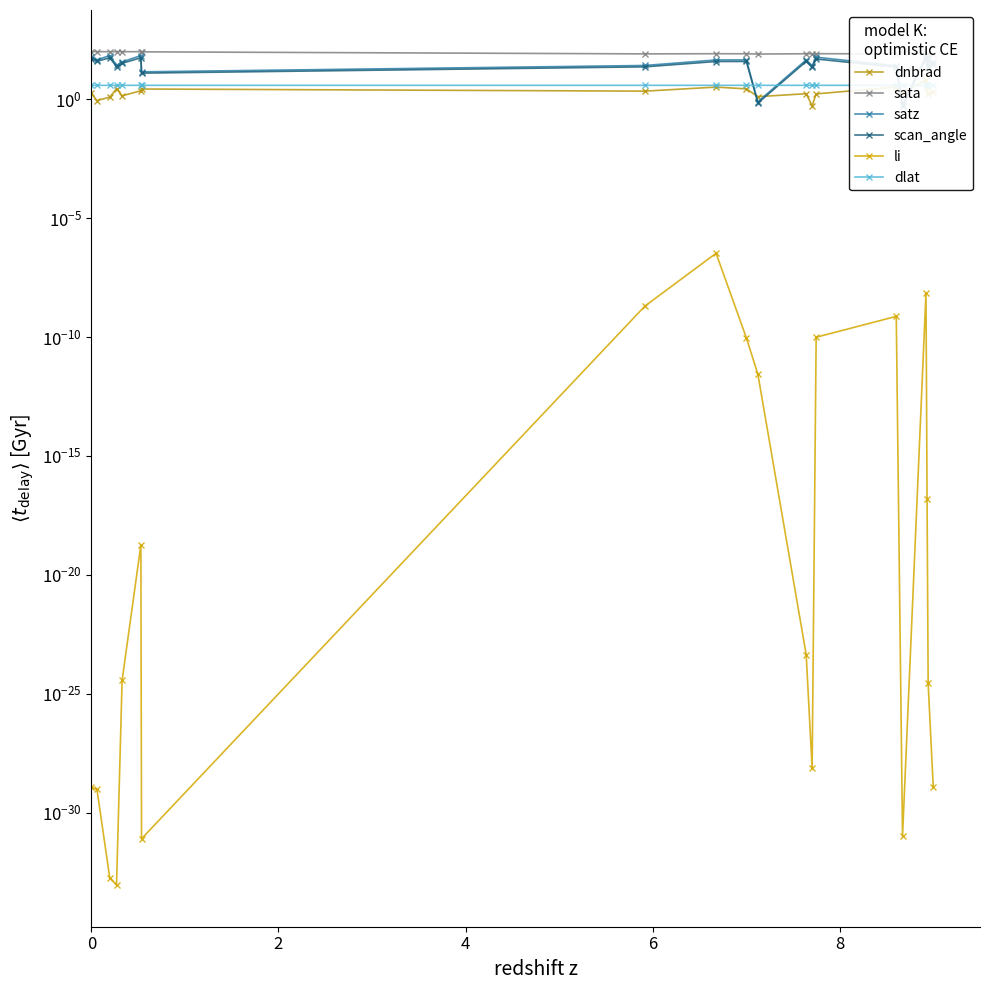

The value of sata at 15 is 57.5. True or false?

False